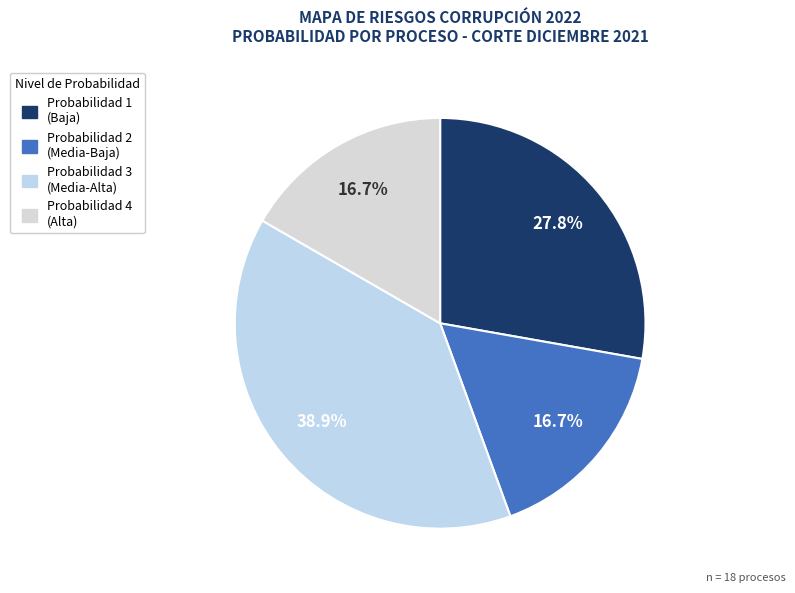

Count the number of slices in the pie.

4